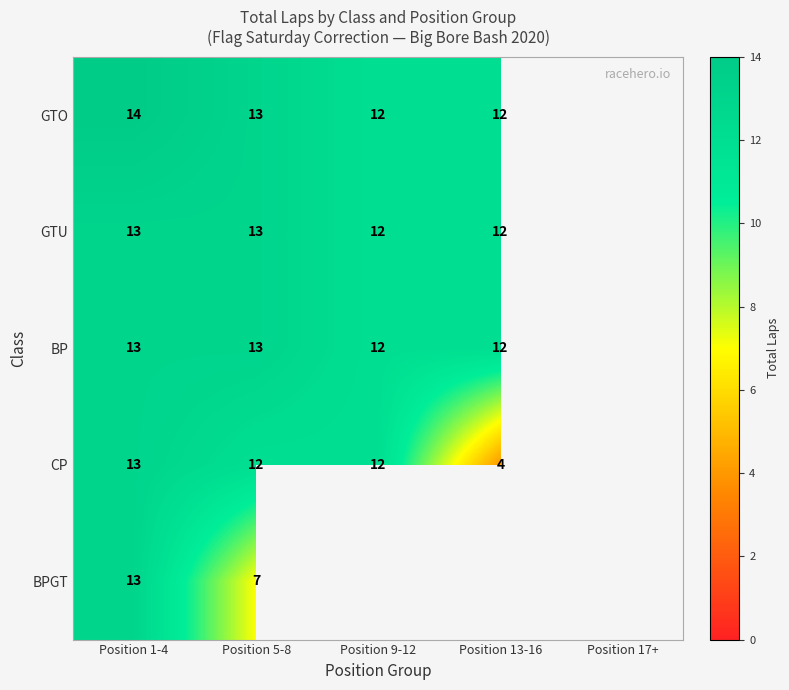

What is the total value across all series at Position 1-4?

66